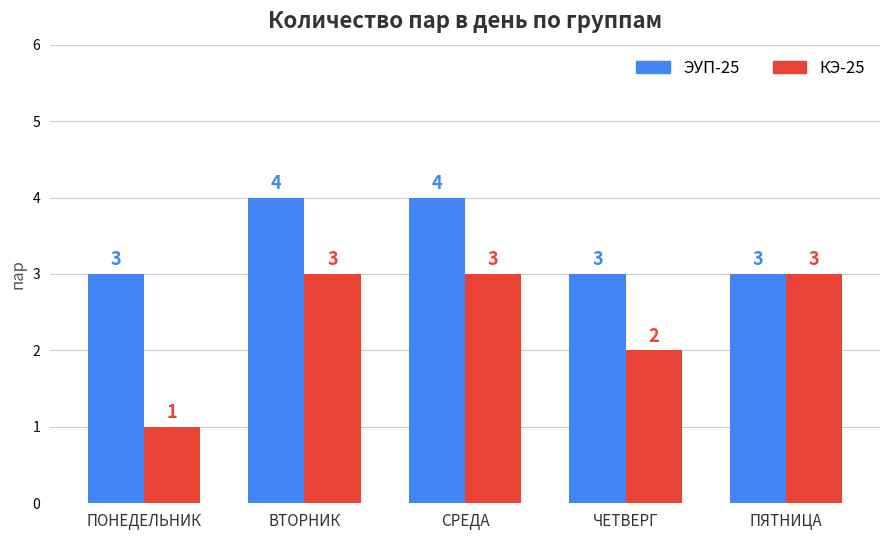

What is the value of the КЭ-25 bar at the 3rd from the left?

3